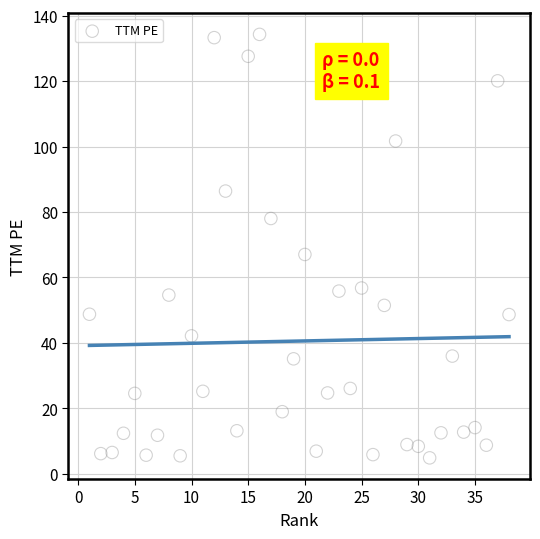

What Y value in the scatter plot is closest to 69?

67.0